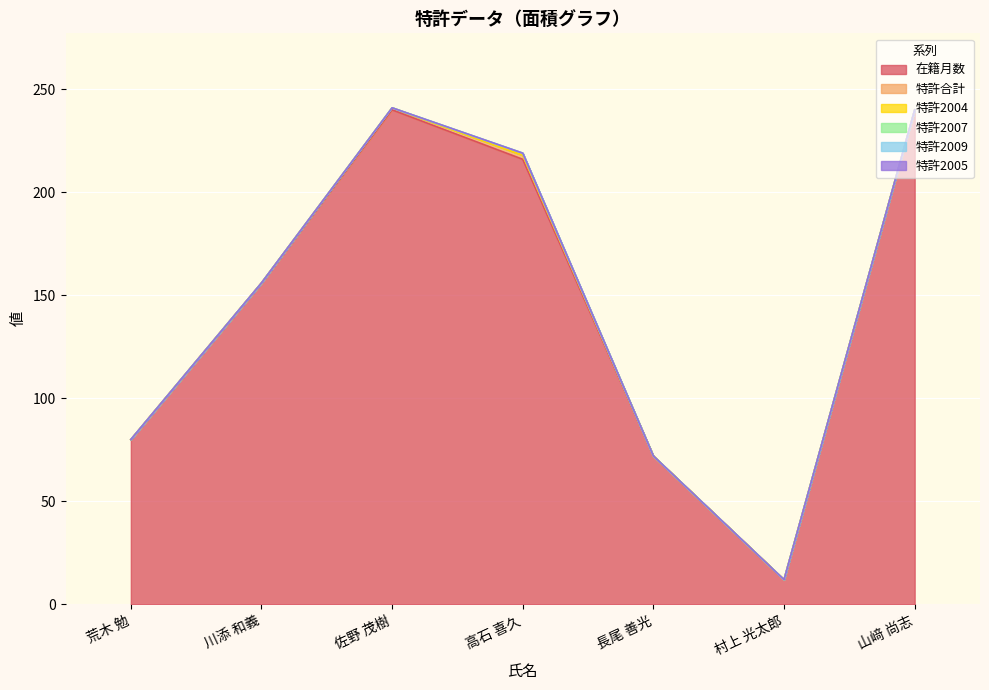

At 高石 喜久, list the series in order from largest to smallest.

在籍月数, 特許合計, 特許2007, 特許2004, 特許2009, 特許2005